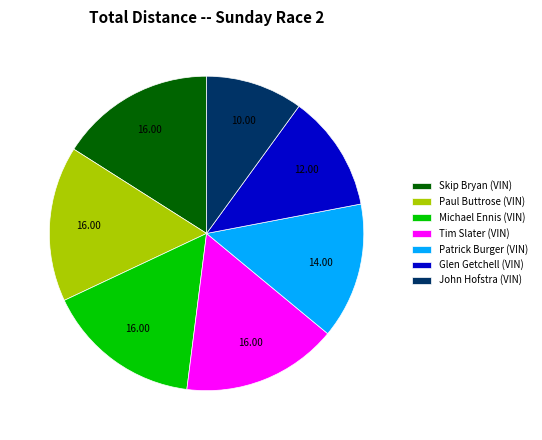

Which slice is the smallest?

John Hofstra (VIN)